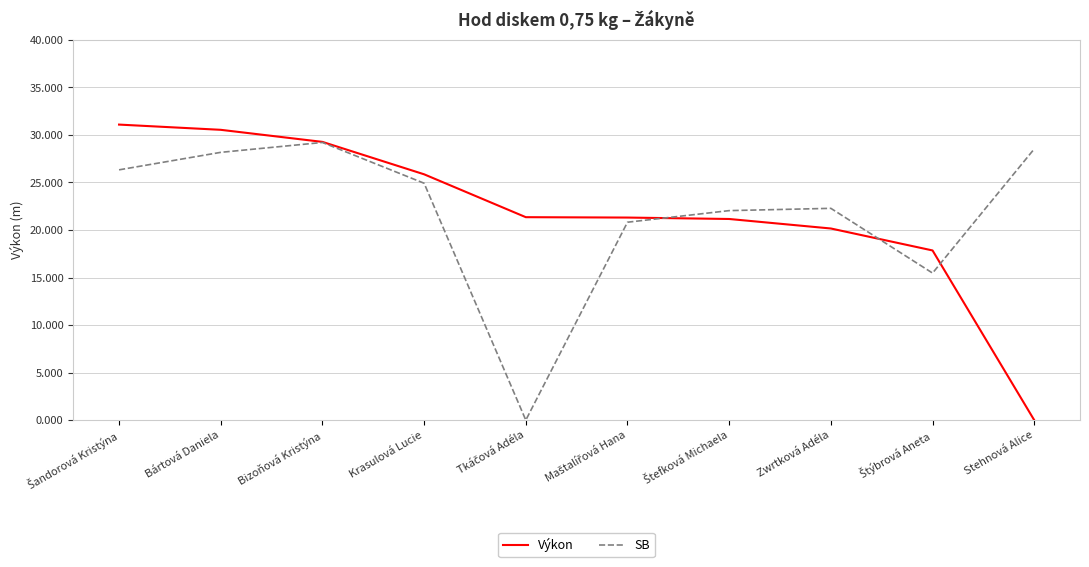

How many interior local peaks does the SB series have?

2